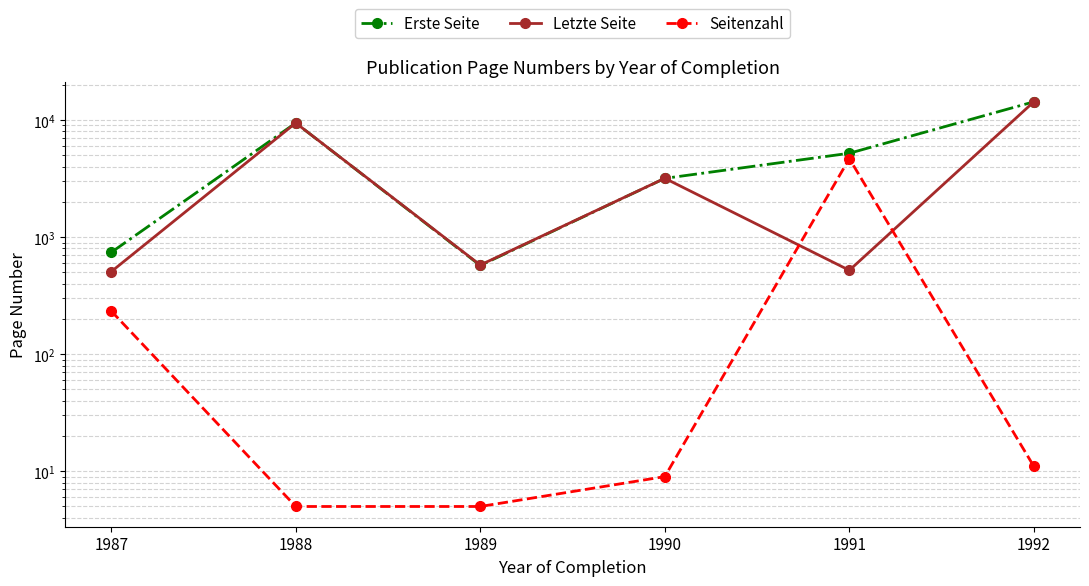

What are all the series names shown in the legend?

Erste Seite, Letzte Seite, Seitenzahl